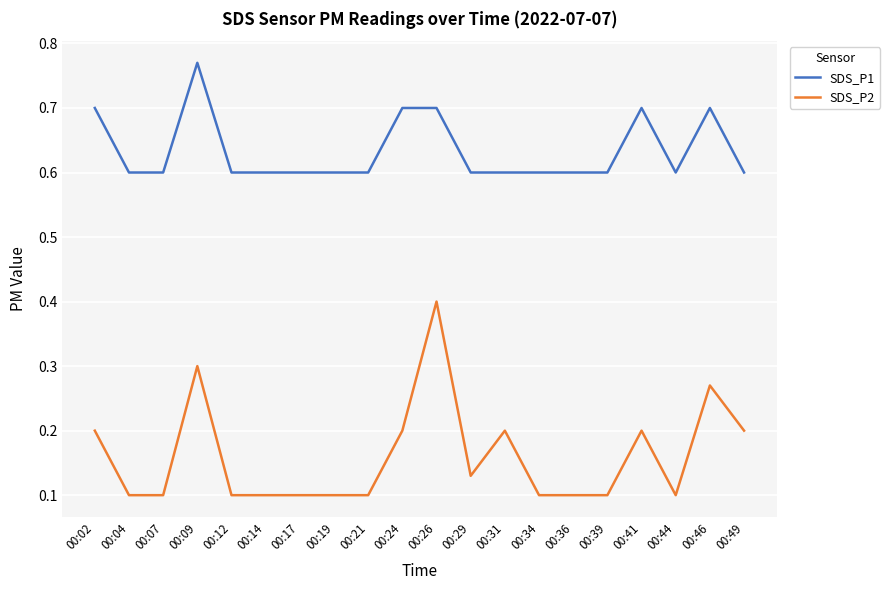

True or false: SDS_P1 and SDS_P2 intersect in this chart.

False